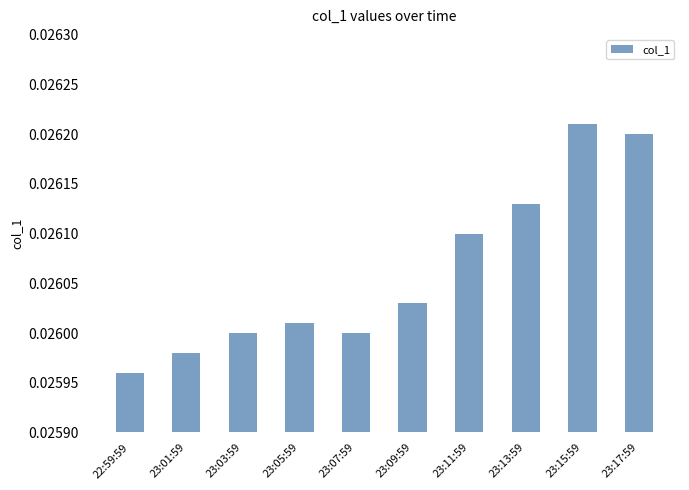

What is the label of the 10th bar from the right?

22:59:59